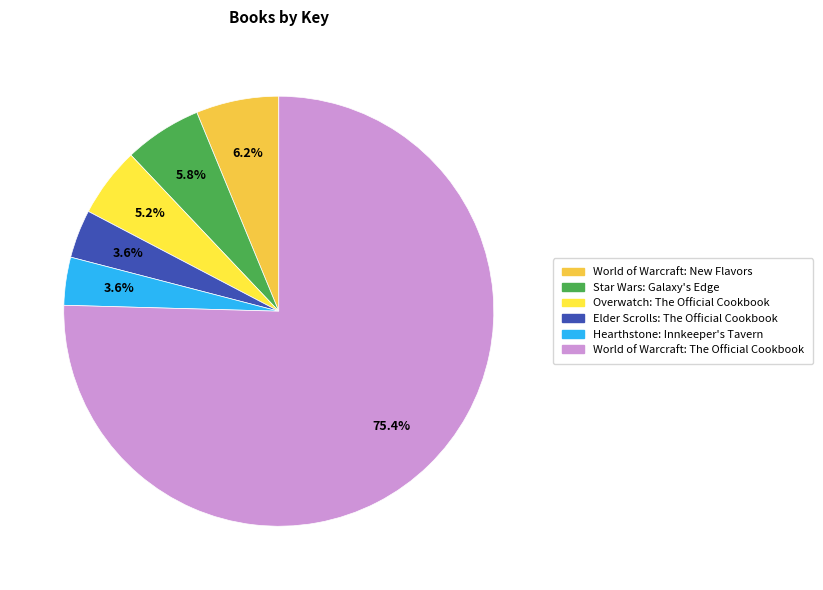

What is the ratio of the value at Star Wars: Galaxy's Edge to the value at Hearthstone: Innkeeper's Tavern?

1.6